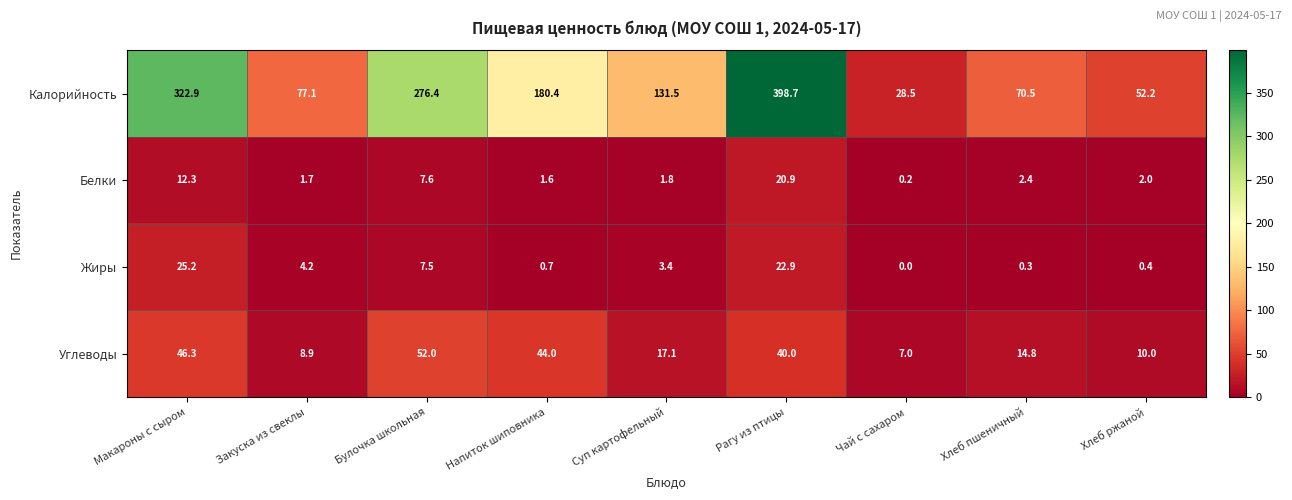

What is the difference between the highest and lowest values at Булочка школьная?

268.9